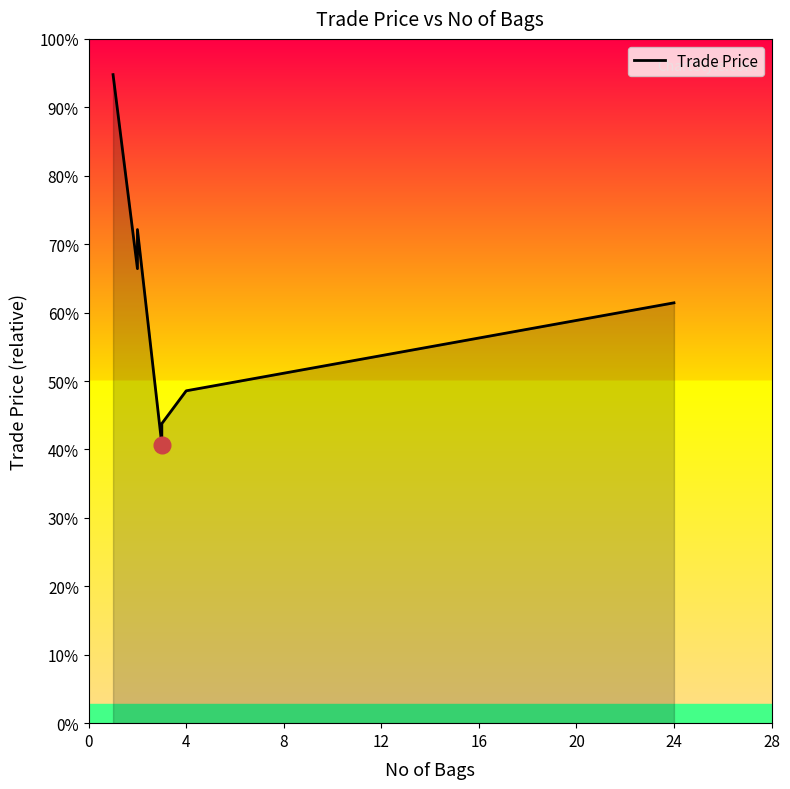

True or false: there are more than 1 points higher than both neighbors.

False